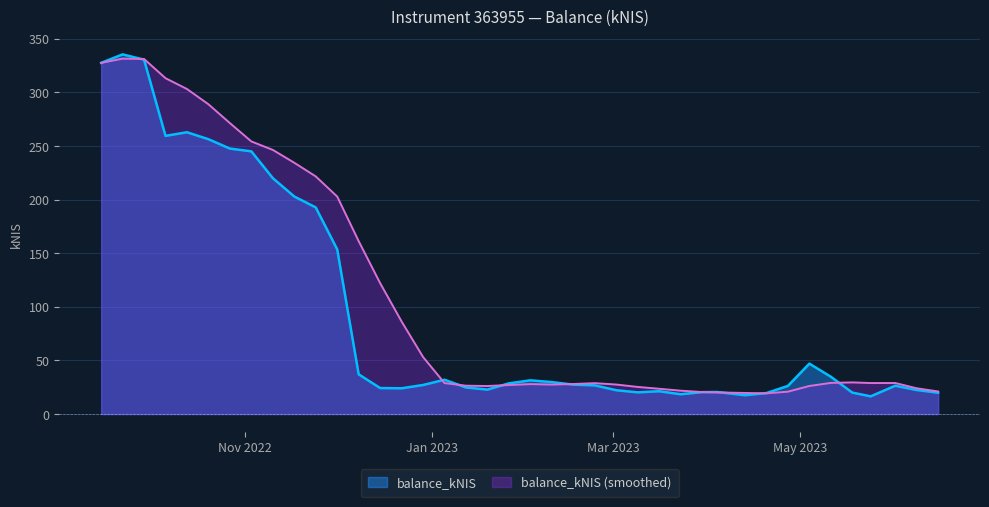

How many data points are less than 27?

19